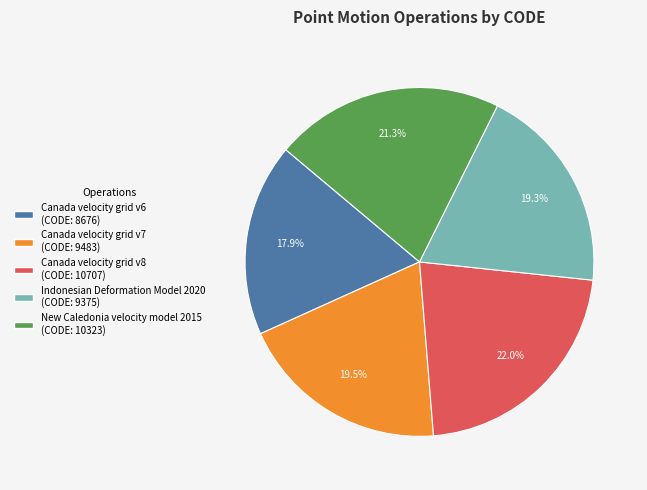

What is the smallest slice in the pie chart?

Canada velocity grid v6